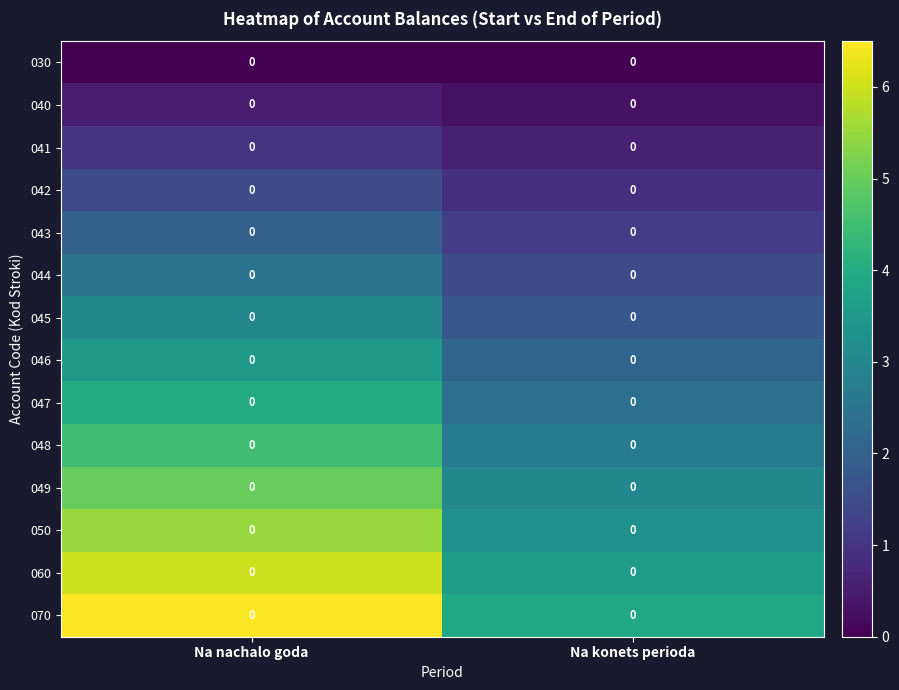

Rank the series at Na konets perioda from lowest to highest value.

030, 040, 041, 042, 043, 044, 045, 046, 047, 048, 049, 050, 060, 070